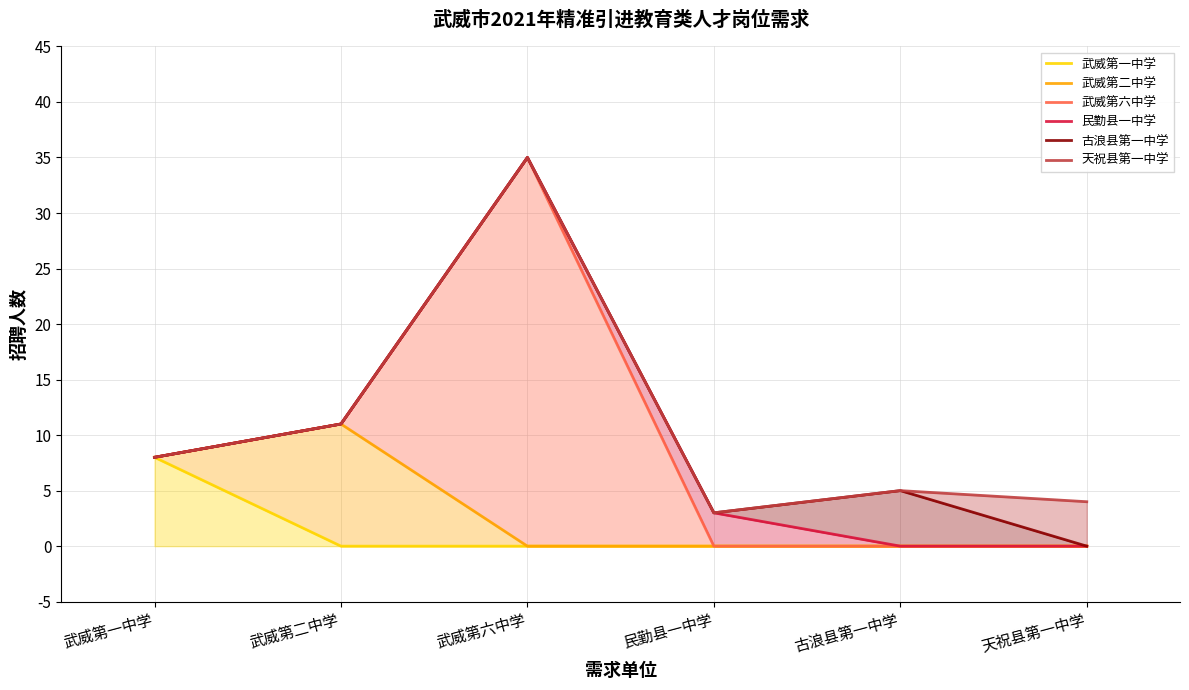

Reading left to right, transcribe all the data shown in this chart.

武威第一中学: 武威第一中学=8	武威第二中学=0	武威第六中学=0	民勤县一中学=0	古浪县第一中学=0	天祝县第一中学=0
武威第二中学: 武威第一中学=8	武威第二中学=11	武威第六中学=0	民勤县一中学=0	古浪县第一中学=0	天祝县第一中学=0
武威第六中学: 武威第一中学=8	武威第二中学=11	武威第六中学=35	民勤县一中学=0	古浪县第一中学=0	天祝县第一中学=0
民勤县一中学: 武威第一中学=8	武威第二中学=11	武威第六中学=35	民勤县一中学=3	古浪县第一中学=0	天祝县第一中学=0
古浪县第一中学: 武威第一中学=8	武威第二中学=11	武威第六中学=35	民勤县一中学=3	古浪县第一中学=5	天祝县第一中学=0
天祝县第一中学: 武威第一中学=8	武威第二中学=11	武威第六中学=35	民勤县一中学=3	古浪县第一中学=5	天祝县第一中学=4